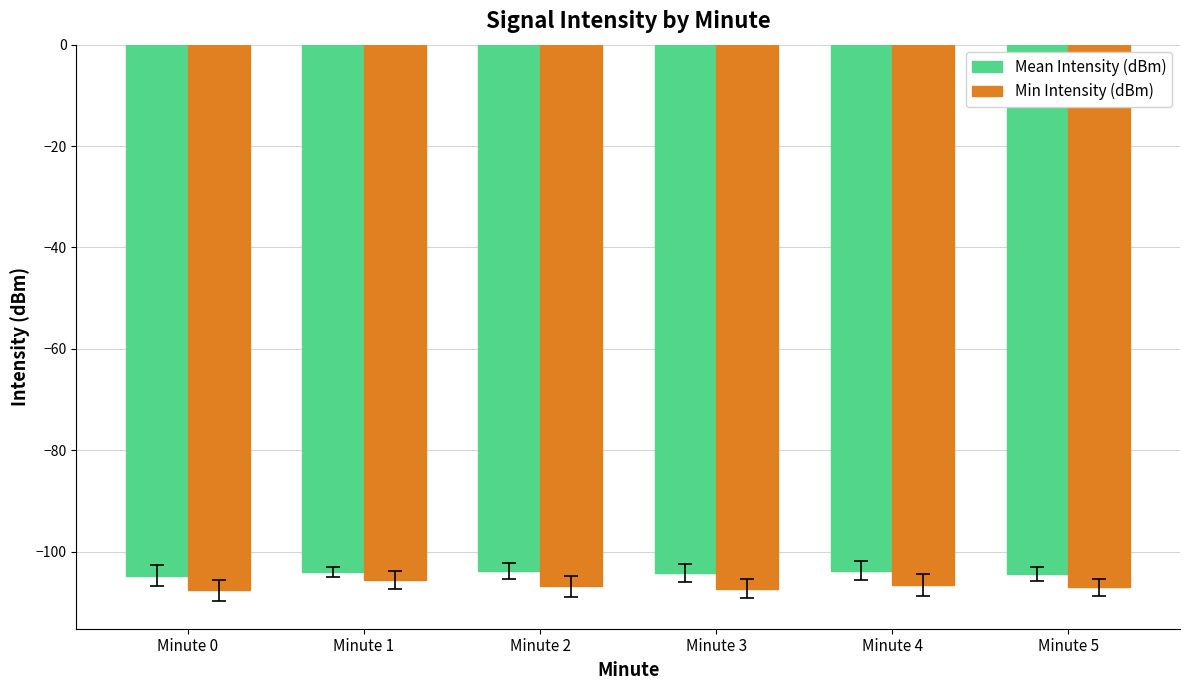

At Minute 0, list the series in order from smallest to largest.

Min Intensity (dBm), Mean Intensity (dBm)